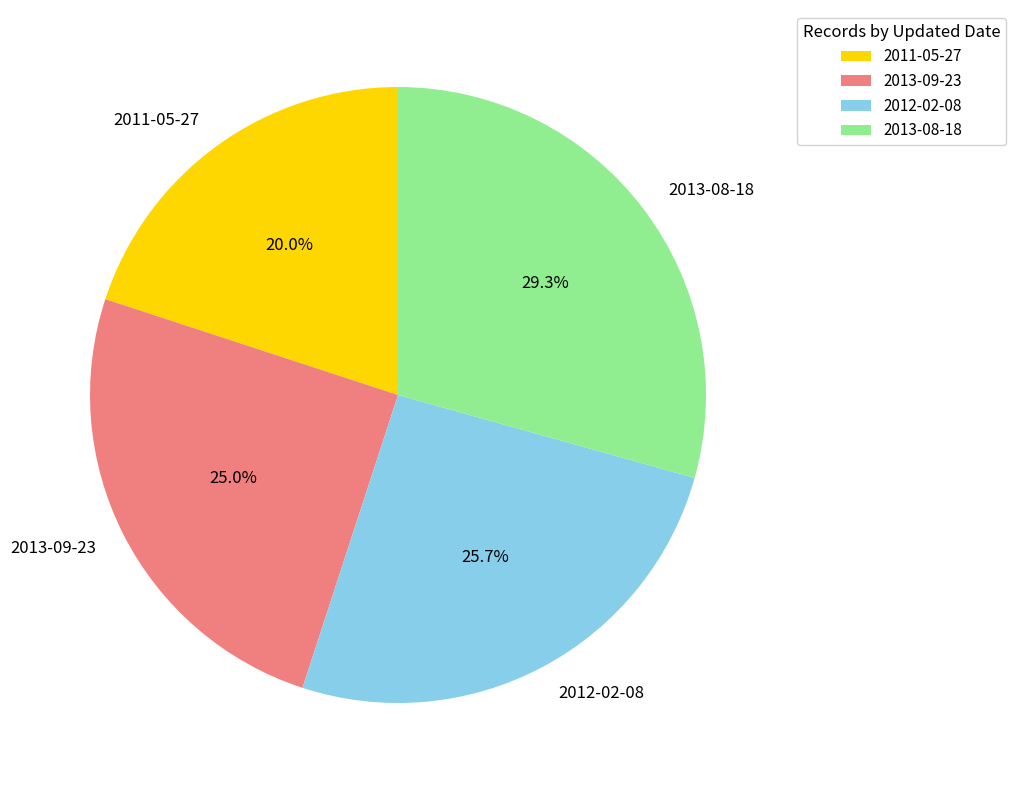

The 2013-09-23 slice represents 35% of the pie. True or false?

False